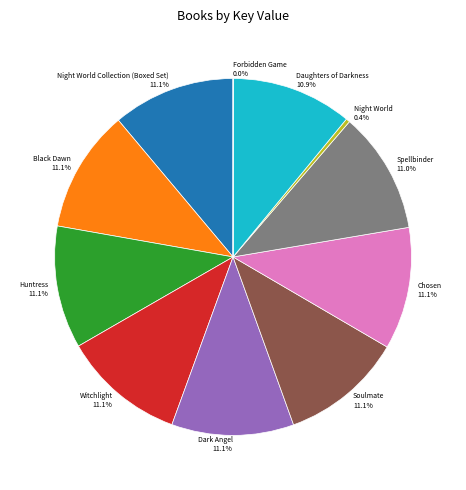

To the nearest percent, what percentage of the pie is Huntress?

11%